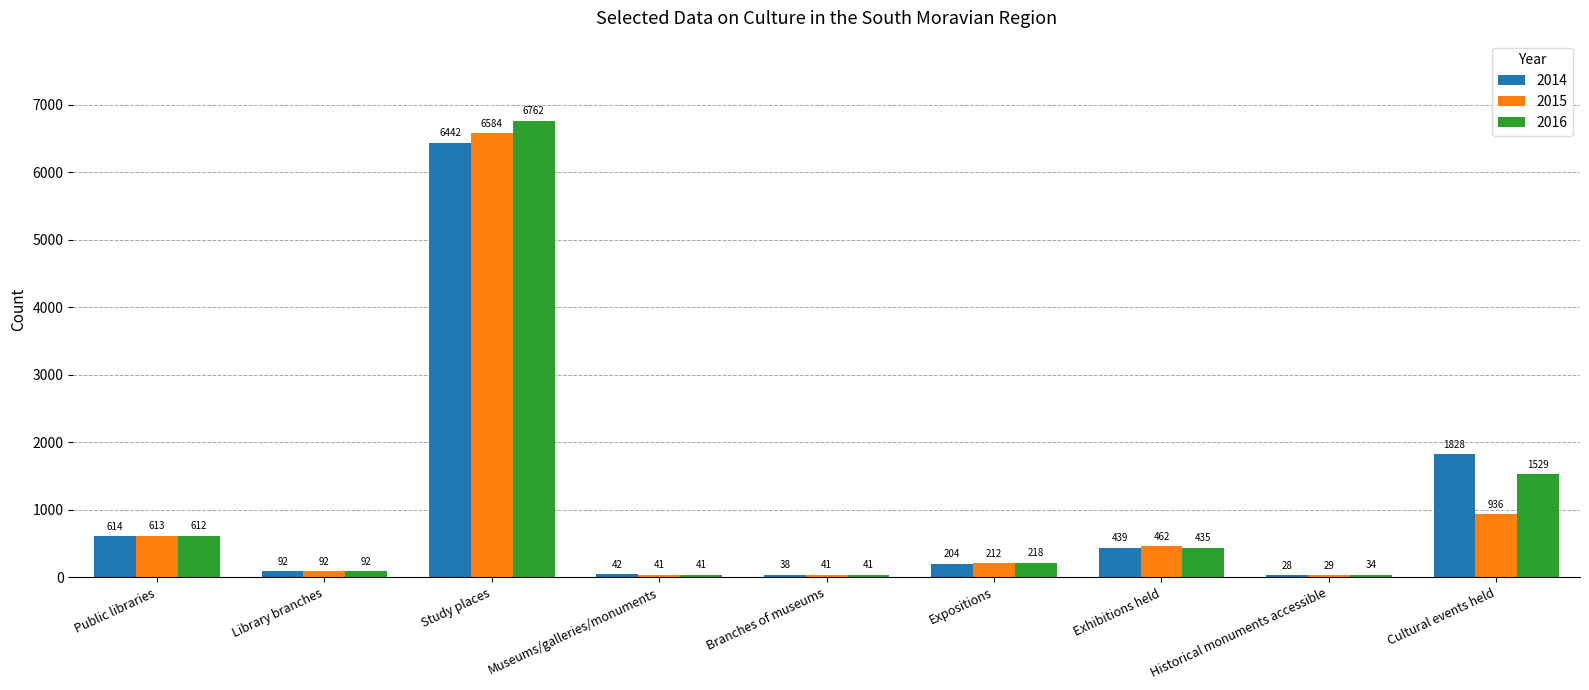

Rank the series at Cultural events held from lowest to highest value.

2015, 2016, 2014